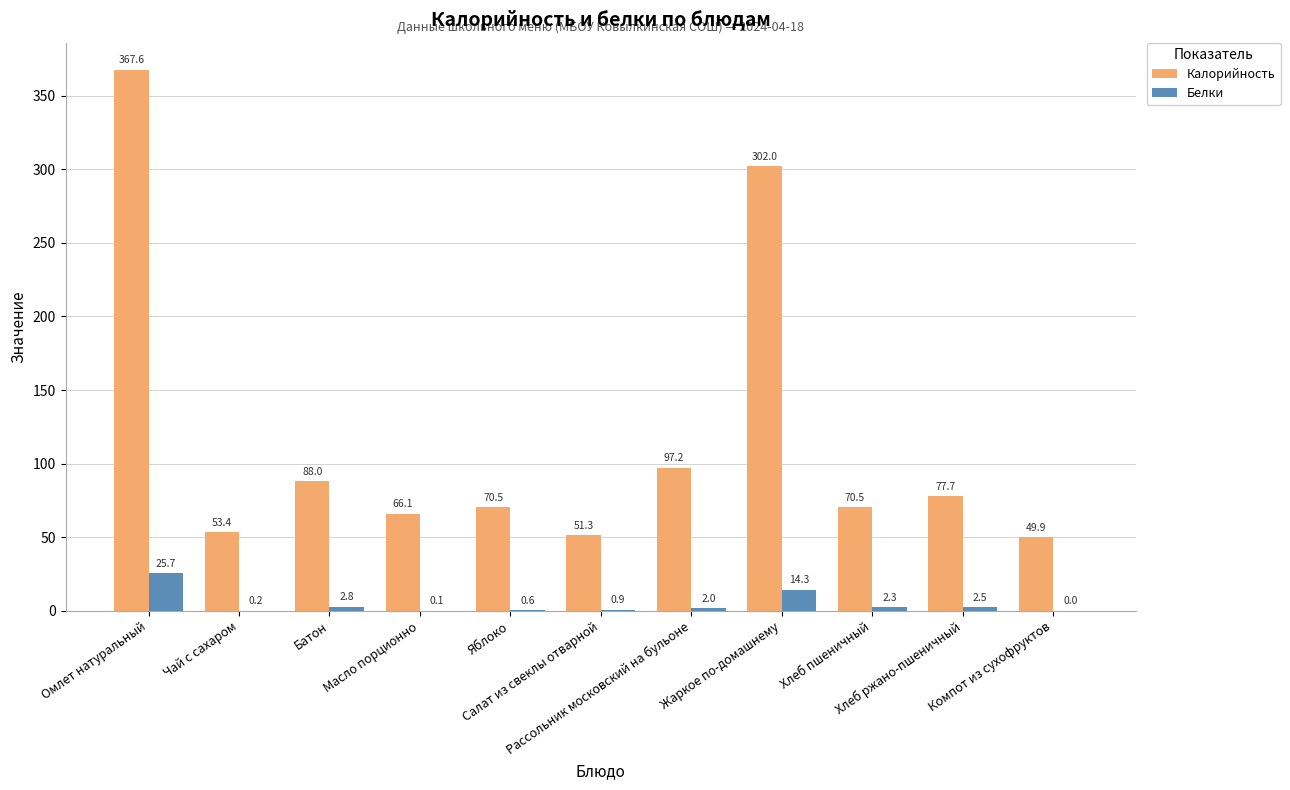

Which series has the largest total across all categories?

Калорийность